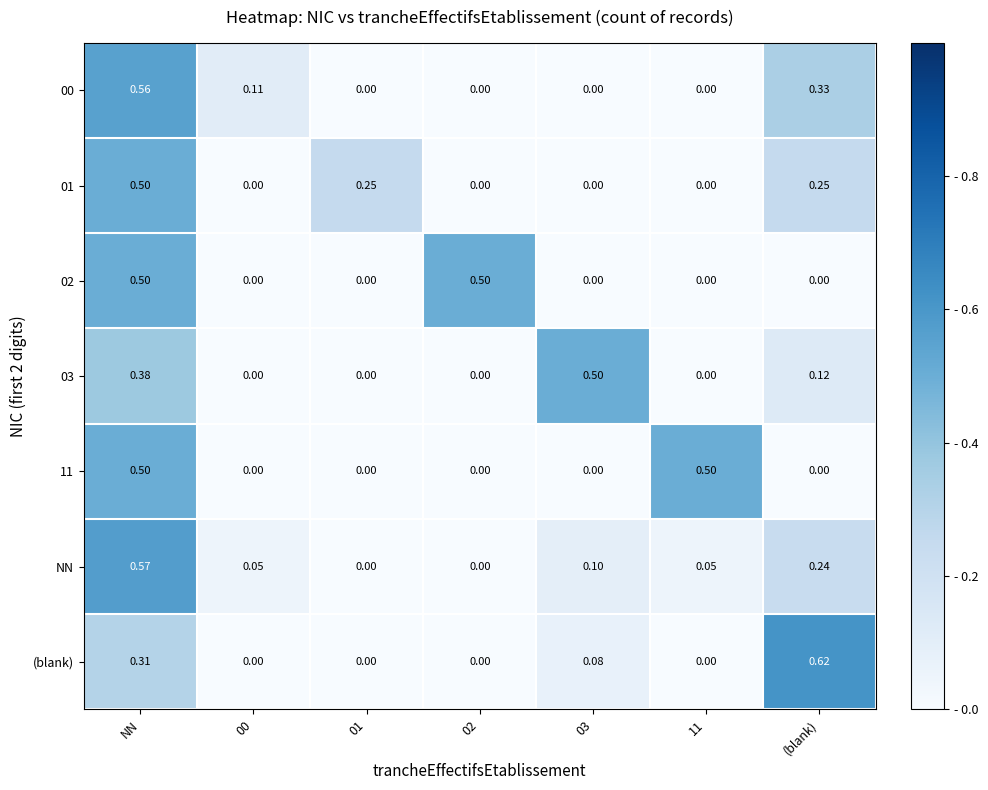

Which series changed the most between NN and 02?

NN